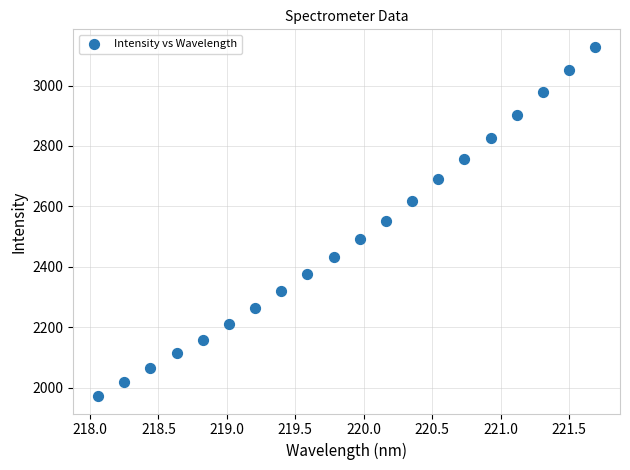

What is the range of X values (max minus min)?

3.6